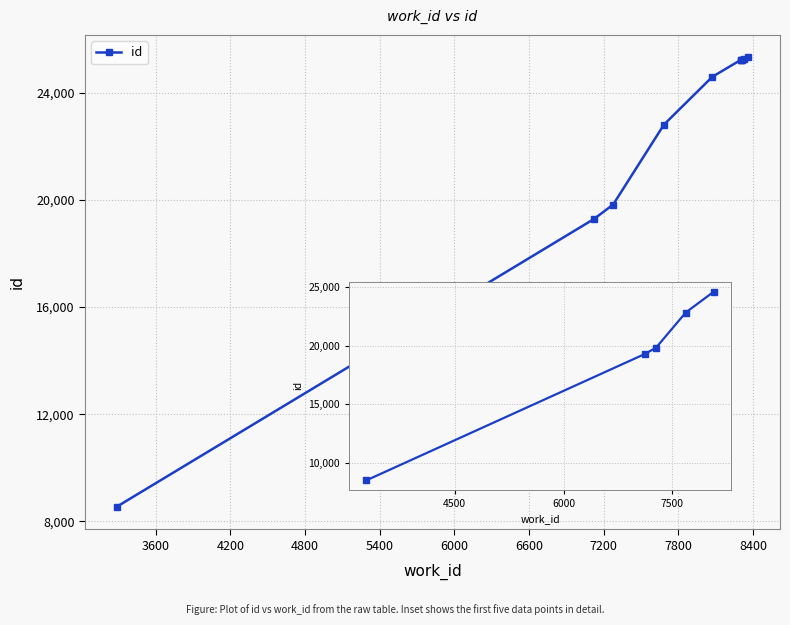

Between 8400 and 6000, which is larger?

8400